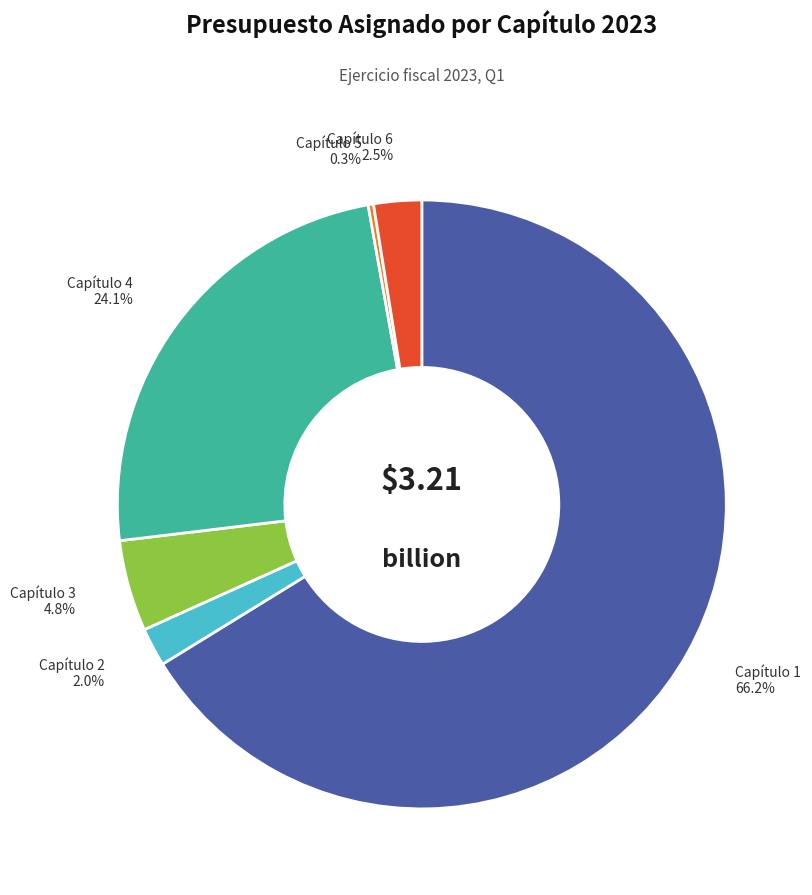

Is there a majority slice in this chart?

Yes